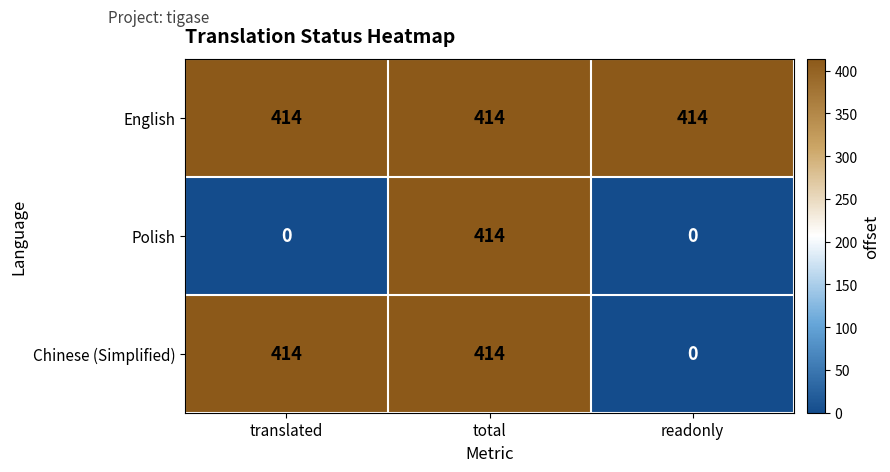

What is the highest value of the Polish series?

414